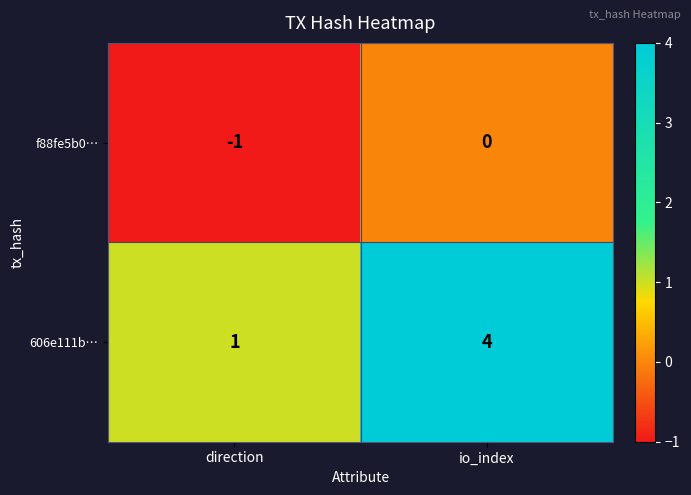

What is the sum of the 606e111b… values at io_index and direction?

5